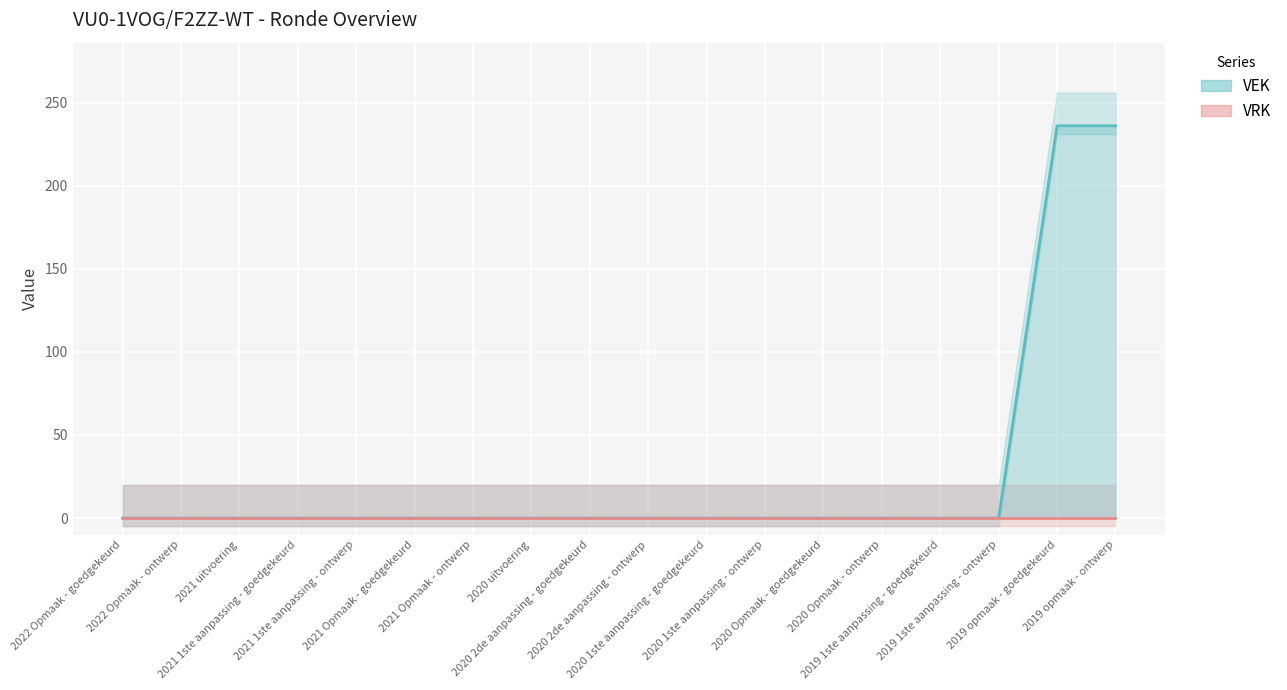

Reading left to right, what are all the values shown in this chart?

VEK line: 2022 Opmaak - goedgekeurd=0	2022 Opmaak - ontwerp=0	2021 uitvoering=0	2021 1ste aanpassing - goedgekeurd=0	2021 1ste aanpassing - ontwerp=0	2021 Opmaak - goedgekeurd=0	2021 Opmaak - ontwerp=0	2020 uitvoering=0	2020 2de aanpassing - goedgekeurd=0	2020 2de aanpassing - ontwerp=0	2020 1ste aanpassing - goedgekeurd=0	2020 1ste aanpassing - ontwerp=0	2020 Opmaak - goedgekeurd=0	2020 Opmaak - ontwerp=0	2019 1ste aanpassing - goedgekeurd=0	2019 1ste aanpassing - ontwerp=0	2019 opmaak - goedgekeurd=236	2019 opmaak - ontwerp=236
VRK line: 2022 Opmaak - goedgekeurd=0	2022 Opmaak - ontwerp=0	2021 uitvoering=0	2021 1ste aanpassing - goedgekeurd=0	2021 1ste aanpassing - ontwerp=0	2021 Opmaak - goedgekeurd=0	2021 Opmaak - ontwerp=0	2020 uitvoering=0	2020 2de aanpassing - goedgekeurd=0	2020 2de aanpassing - ontwerp=0	2020 1ste aanpassing - goedgekeurd=0	2020 1ste aanpassing - ontwerp=0	2020 Opmaak - goedgekeurd=0	2020 Opmaak - ontwerp=0	2019 1ste aanpassing - goedgekeurd=0	2019 1ste aanpassing - ontwerp=0	2019 opmaak - goedgekeurd=0	2019 opmaak - ontwerp=0